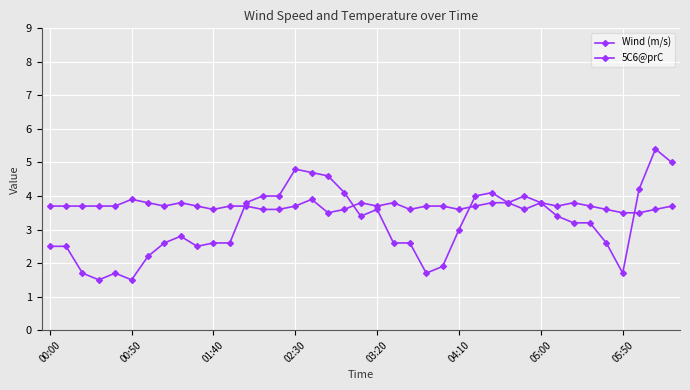

How many series are shown in this chart?

2